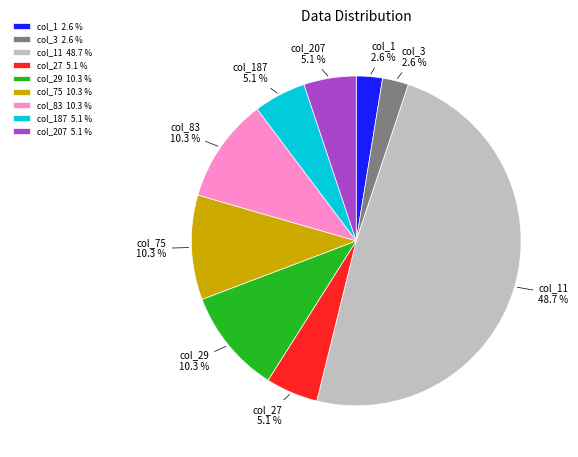

Is col_27 the majority of the pie?

No